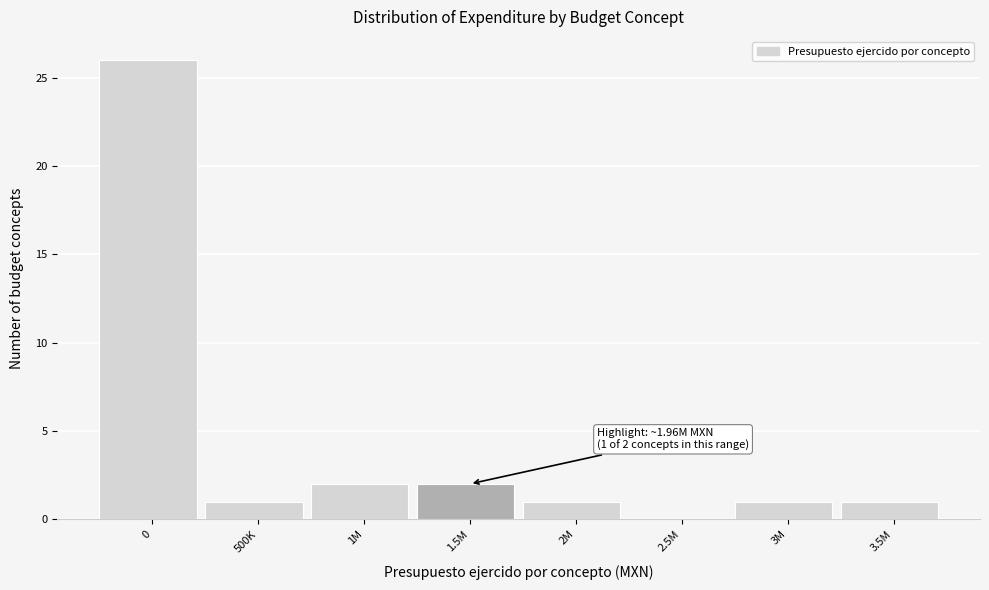

Reading left to right, list all the values displayed in this chart.

0=26	500K=1	1M=2	1.5M=2	2M=1	2.5M=0	3M=1	3.5M=1